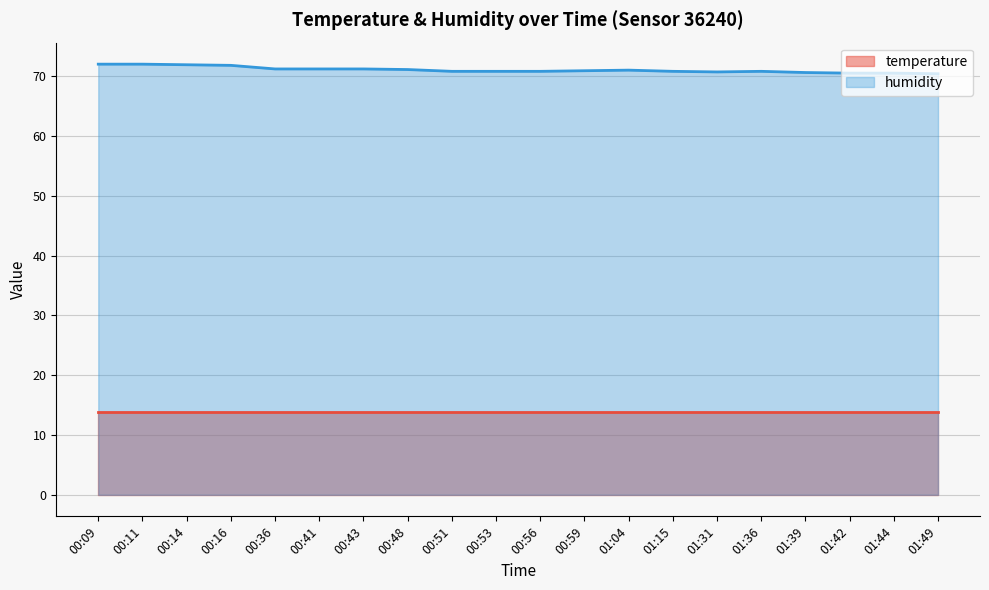

Rank the categories by value from lowest to highest.

01:49, 01:42, 01:44, 01:39, 01:31, 00:51, 00:53, 00:56, 01:15, 01:36, 00:59, 01:04, 00:48, 00:36, 00:41, 00:43, 00:16, 00:14, 00:09, 00:11